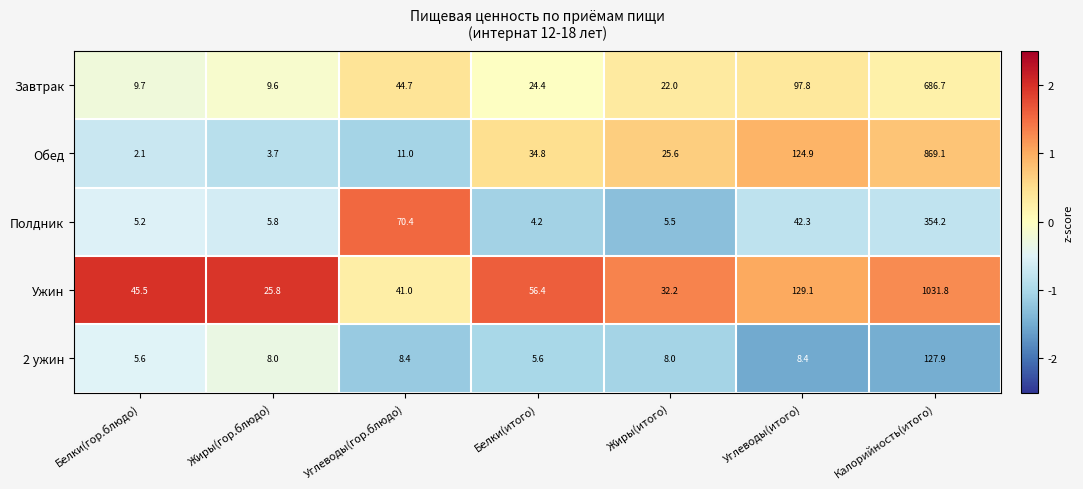

At which label does Обед first exceed 25?

Белки(итого)